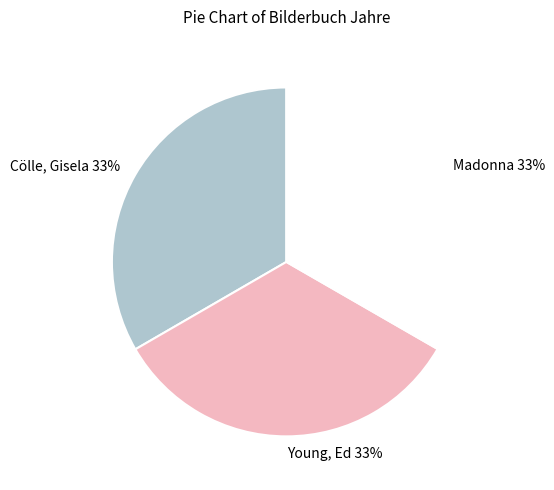

To the nearest percent, what portion does Madonna represent?

33%